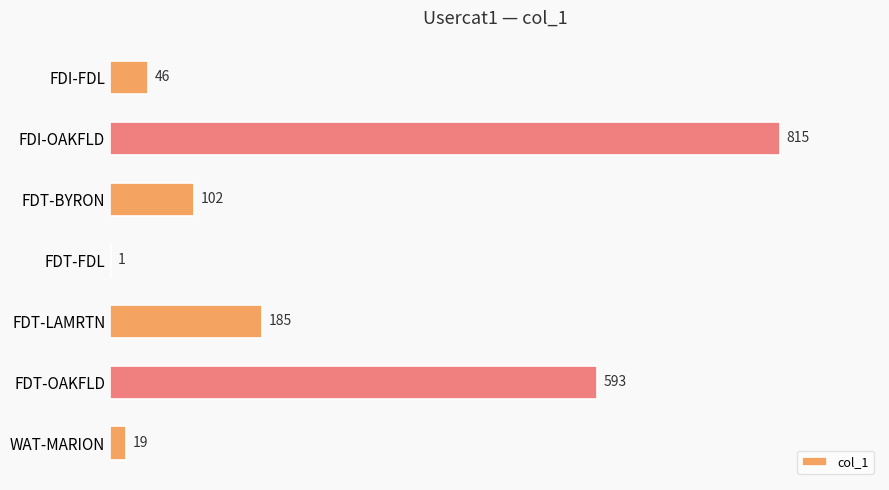

Is it true that the value at FDI-FDL is 46?

True